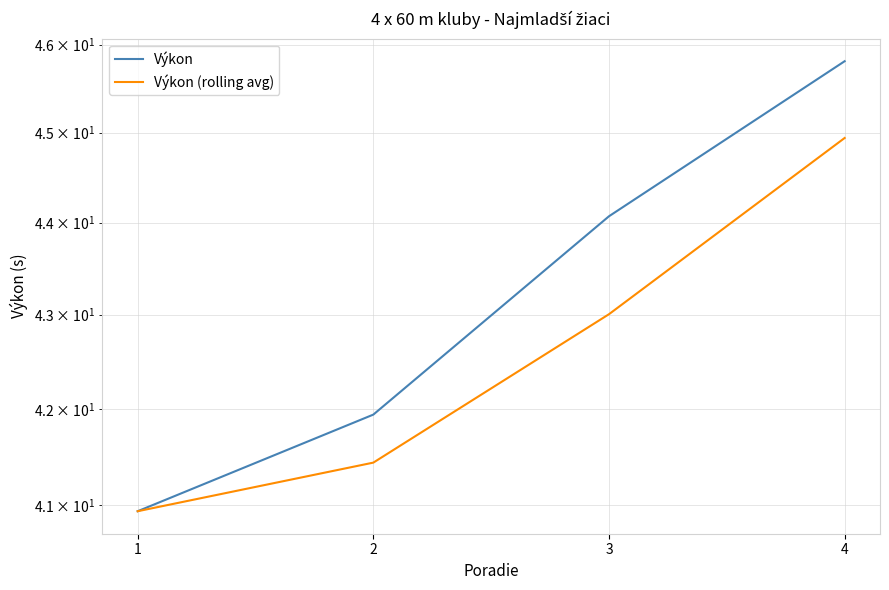

The value of Výkon (rolling avg) at 1 is 40.9. True or false?

True